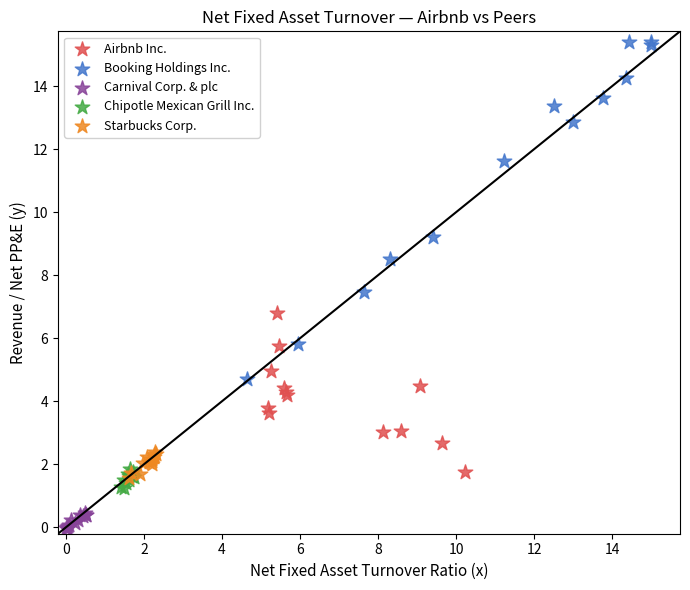

Which series reaches the minimum Y coordinate?

Carnival Corp. & plc